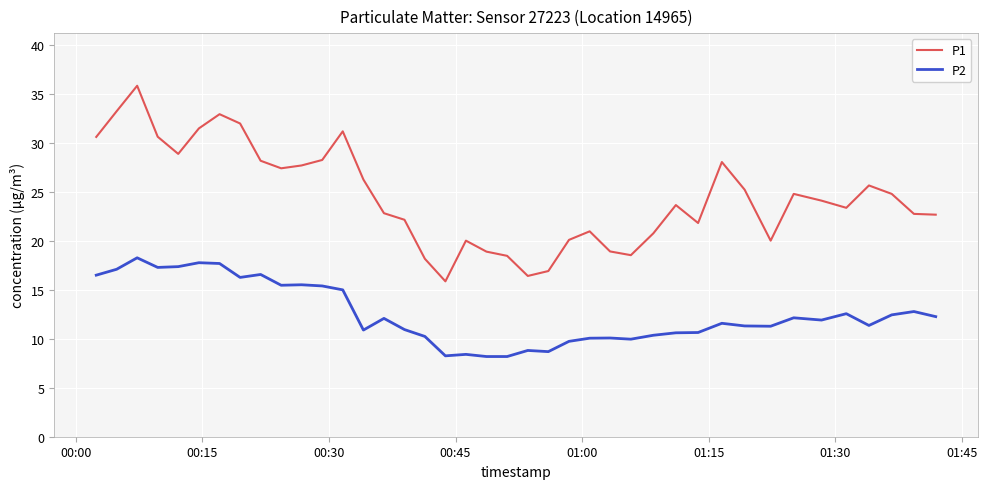

What is the minimum value shown in the chart?

8.2